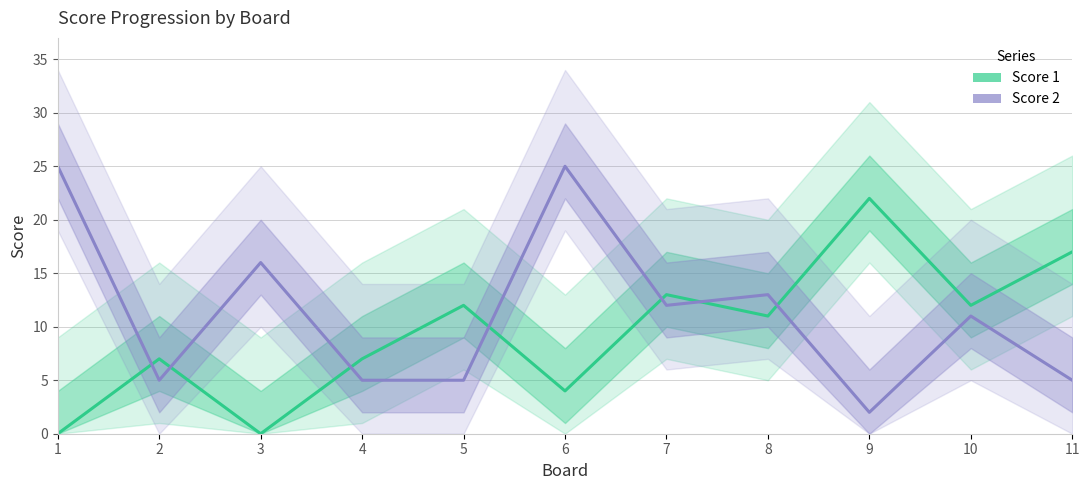

At which label is Score 2 closest to 13?

8